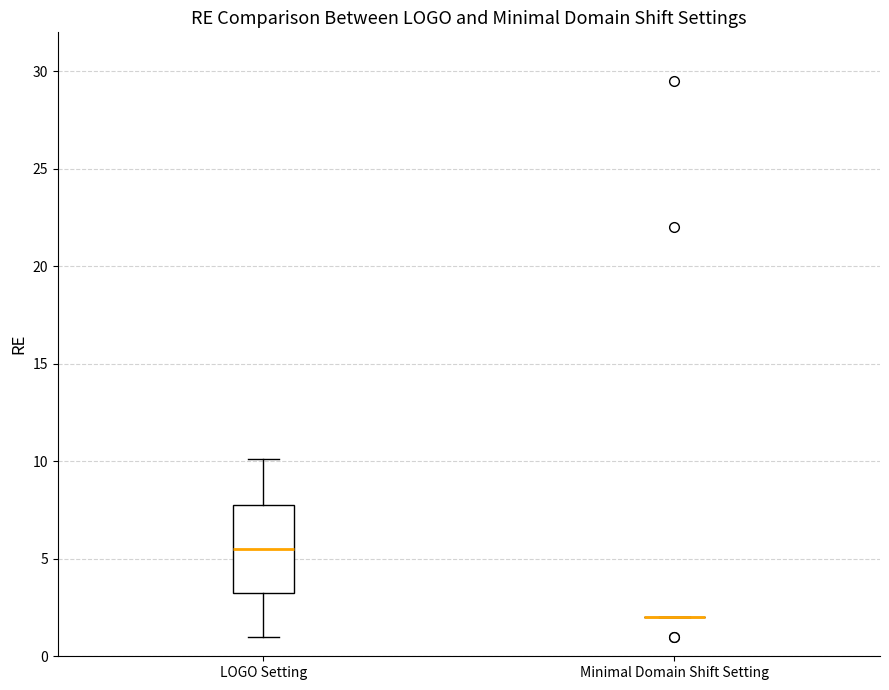

Reading left to right, read every box against the y-axis: the position of its median line, the range the box covers, and the ends of its whiskers. The values are not printed on the chart, so give them approximately, as read against the axis.

LOGO Setting: median 5.5, box 3.5 to 8.0, whiskers 1.0 to 10.0
Minimal Domain Shift Setting: box collapsed to a line at 2.0, whiskers 2.0 to 2.0